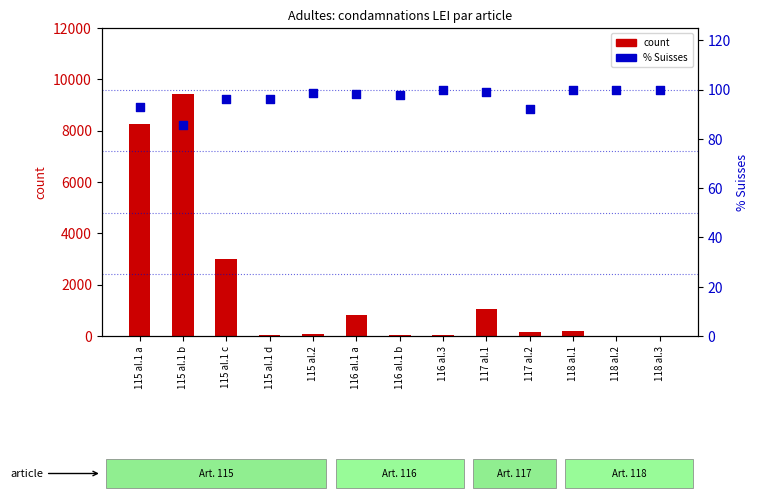

Which series has the largest Y range (max minus min)?

count